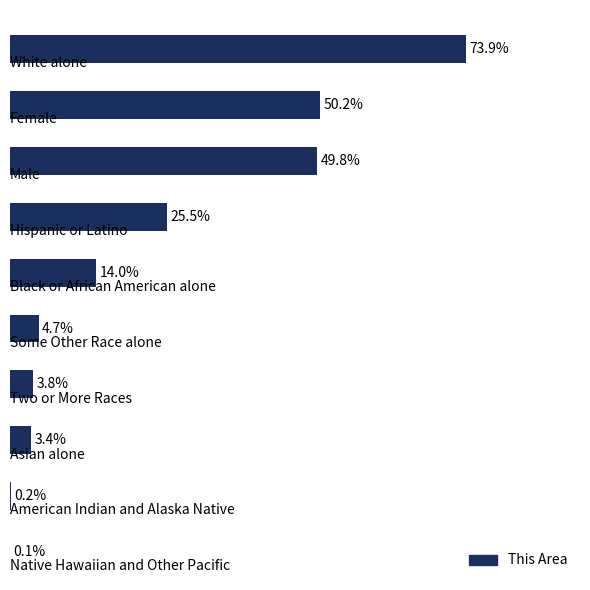

Are the bars horizontal?

Yes